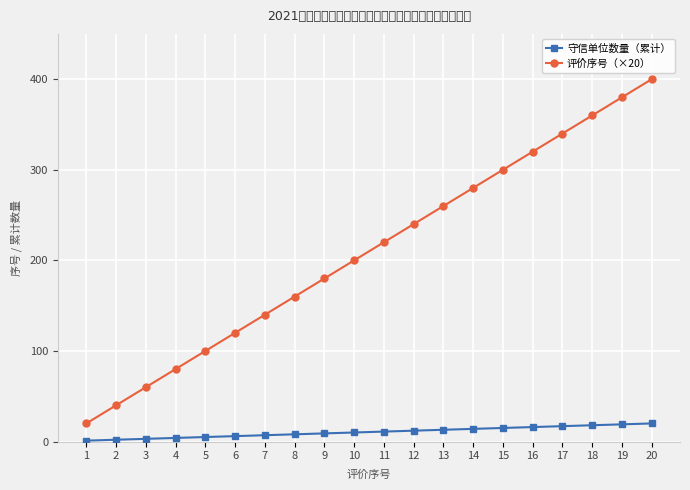

True or false: 评价序号（×20） and 守信单位数量（累计） intersect in this chart.

False